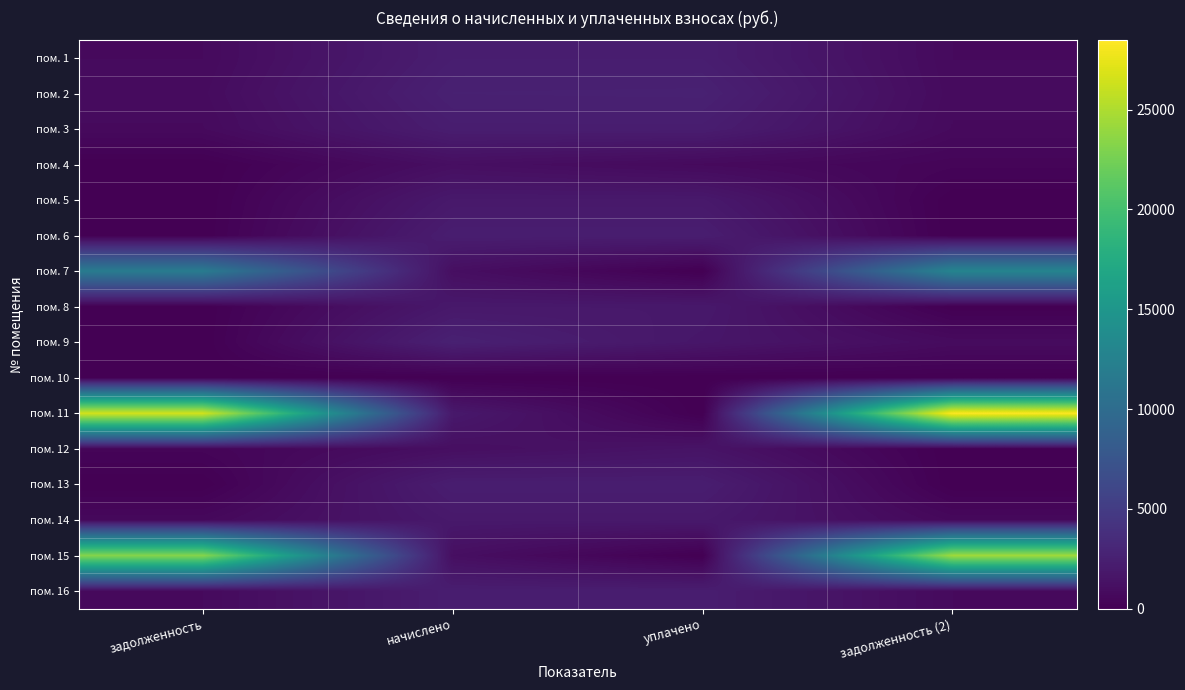

Reading left to right, what are all the values shown in this chart?

пом. 1: задолженность=775.5	начислено=2326.5	уплачено=2326.5	задолженность (2)=775.5
пом. 2: задолженность=854.2	начислено=2562.5	уплачено=2596.4	задолженность (2)=820.2
пом. 3: задолженность=764.4	начислено=2293.3	уплачено=2293.3	задолженность (2)=764.4
пом. 4: задолженность=0.0	начислено=1117.2	уплачено=744.8	задолженность (2)=372.4
пом. 5: задолженность=0.0	начислено=1920.9	уплачено=1920.9	задолженность (2)=0.0
пом. 6: задолженность=0.0	начислено=2315.4	уплачено=2315.4	задолженность (2)=0.0
пом. 7: задолженность=11766.4	начислено=1106.1	уплачено=0.0	задолженность (2)=12872.5
пом. 8: задолженность=0.0	начислено=1884.1	уплачено=1884.1	задолженность (2)=0.0
пом. 9: задолженность=0.0	начислено=2588.3	уплачено=1725.5	задолженность (2)=862.8
пом. 10: задолженность=0.0	начислено=0.0	уплачено=0.0	задолженность (2)=0.0
пом. 11: задолженность=26566.3	начислено=1898.8	уплачено=0.0	задолженность (2)=28465.1
пом. 12: задолженность=371.2	начислено=1113.5	уплачено=1484.6	задолженность (2)=0.0
пом. 13: задолженность=0.0	начислено=2322.8	уплачено=2322.8	задолженность (2)=0.0
пом. 14: задолженность=639.1	начислено=1917.2	уплачено=1917.2	задолженность (2)=639.1
пом. 15: задолженность=23286.6	начислено=1106.1	уплачено=0.0	задолженность (2)=24392.7
пом. 16: задолженность=773.0	начислено=2319.1	уплачено=2319.1	задолженность (2)=773.0